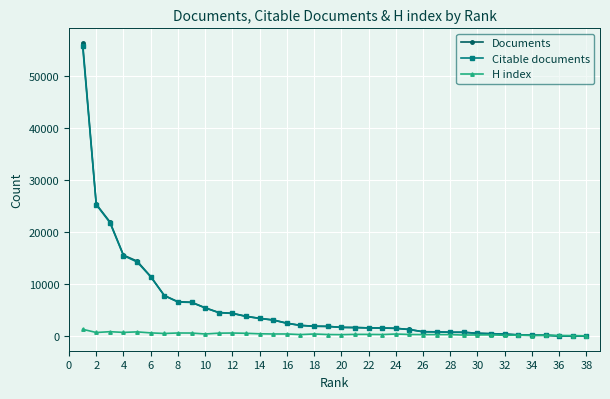

Which series has the largest range (max minus min)?

Documents